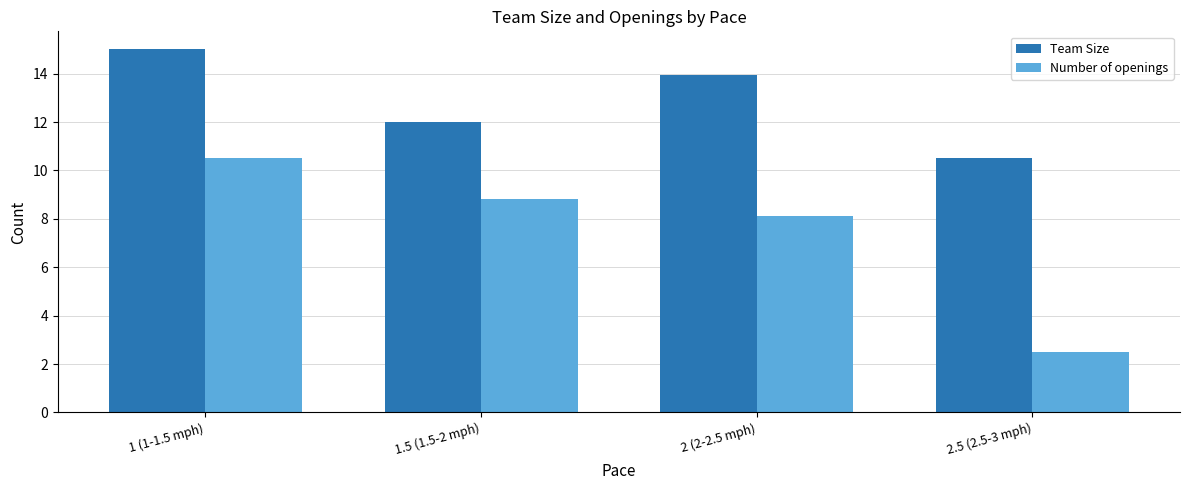

What is the label of the 3rd bar from the left?

2 (2-2.5 mph)